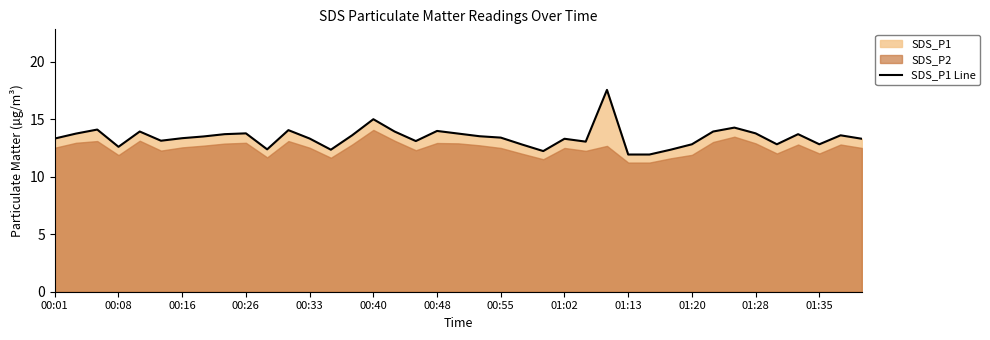

What is the highest value of the SDS_P1 Line series?

17.6